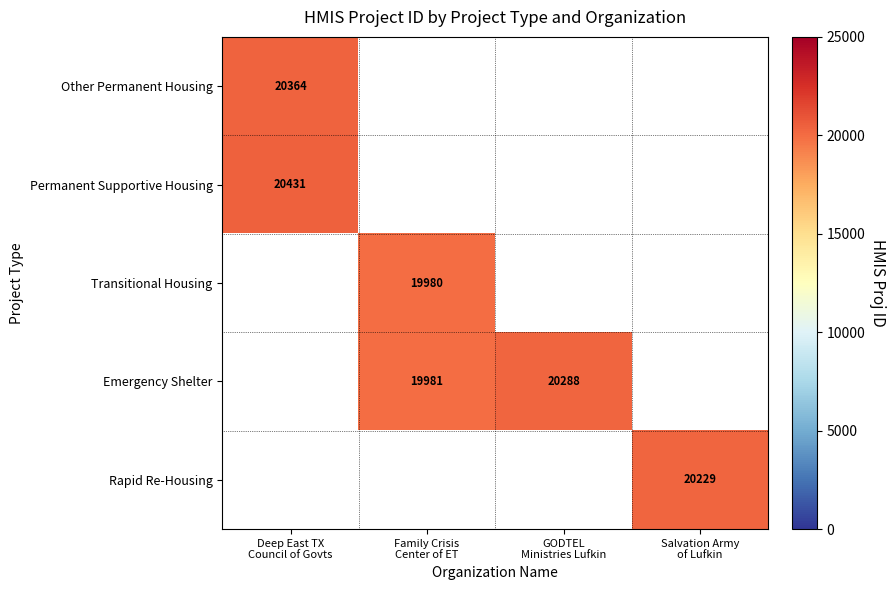

How many categories are shown in the chart?

4